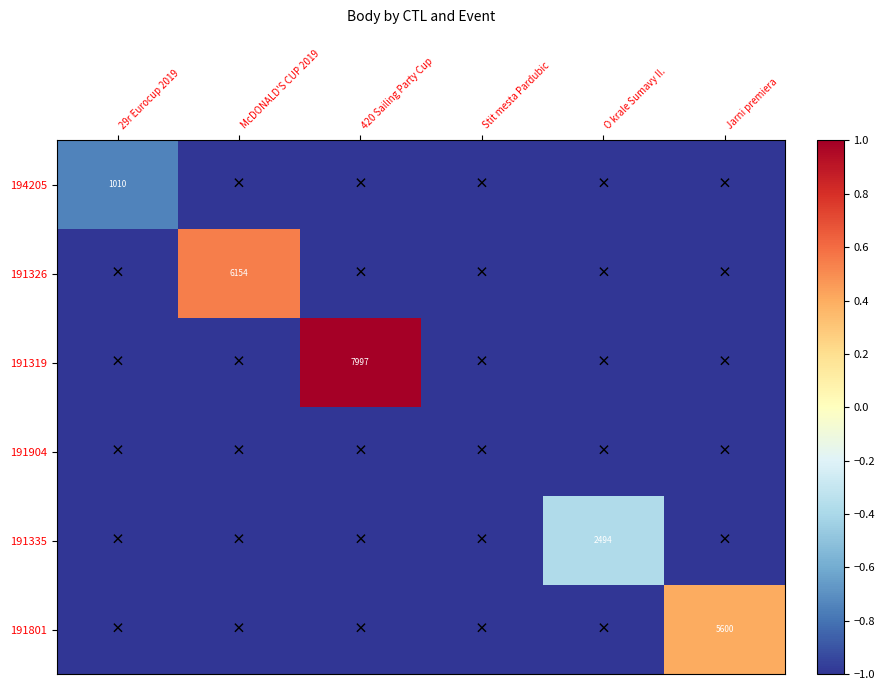

Is it true that 191319 equals 7997 at 420 Sailing Party Cup?

True